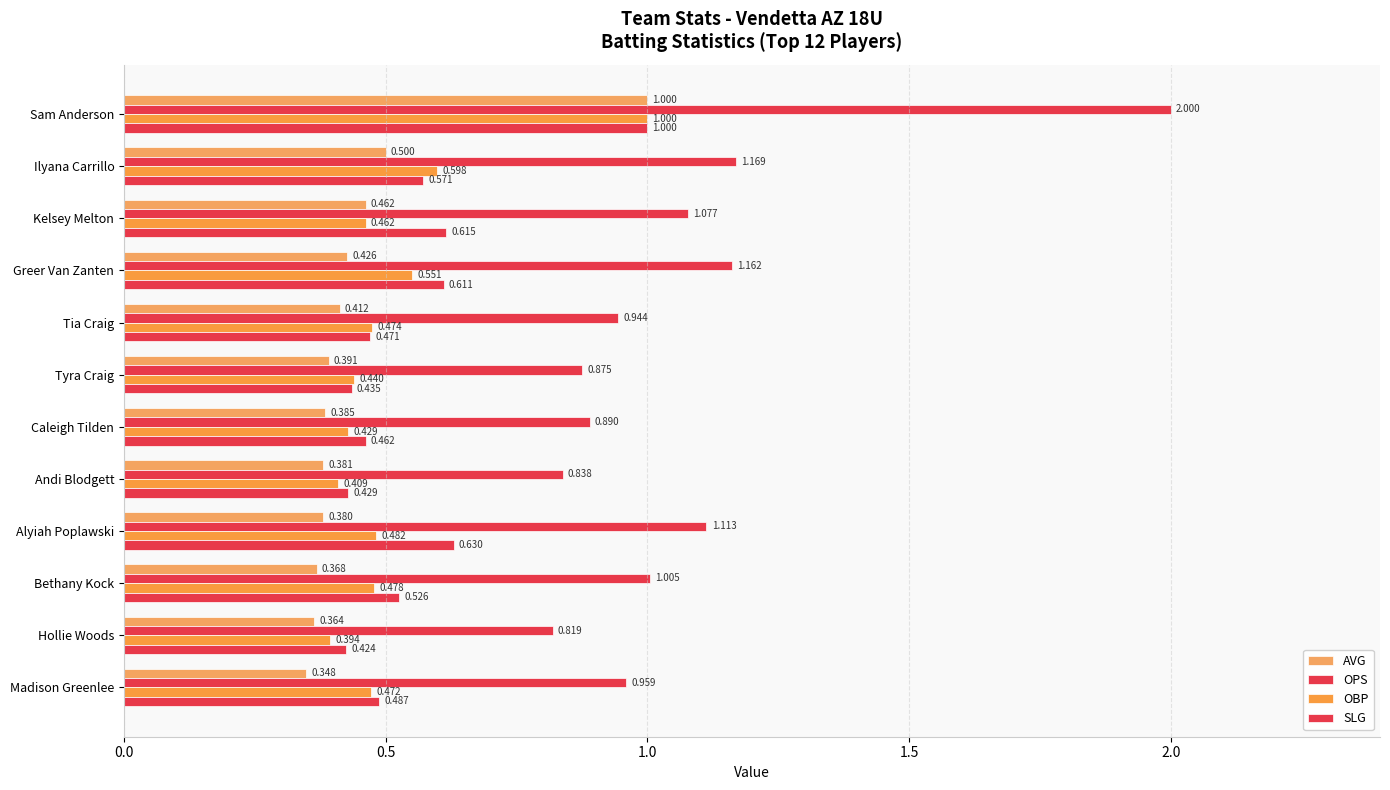

What is the average value of the AVG series?

0.5